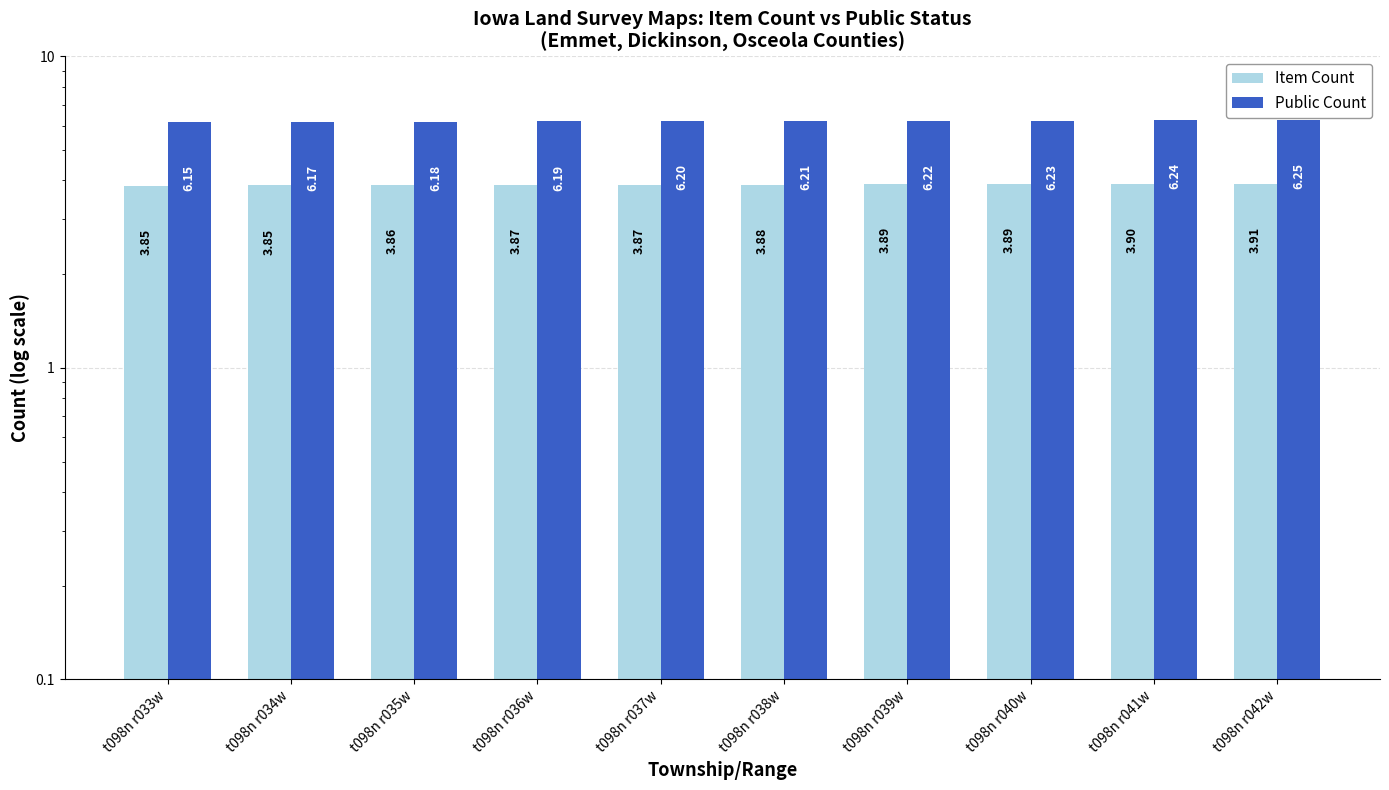

Is the value of Item Count at t098n r035w greater than the value of Public Count at t098n r037w?

No